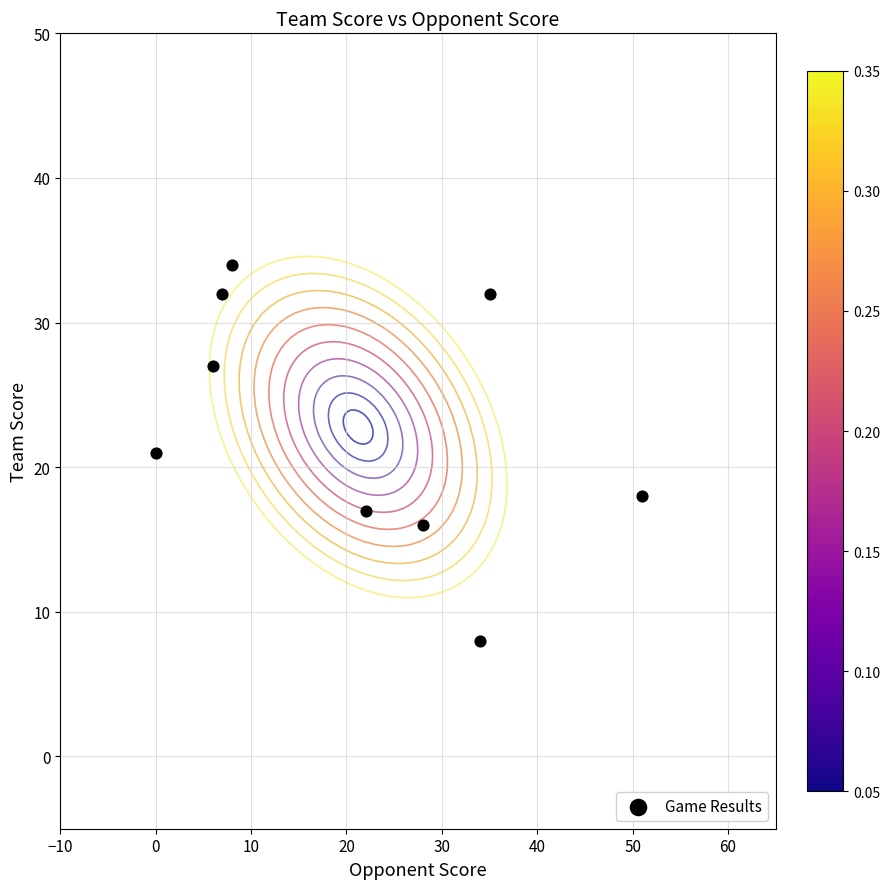

What is the range of Y values (max minus min)?

26